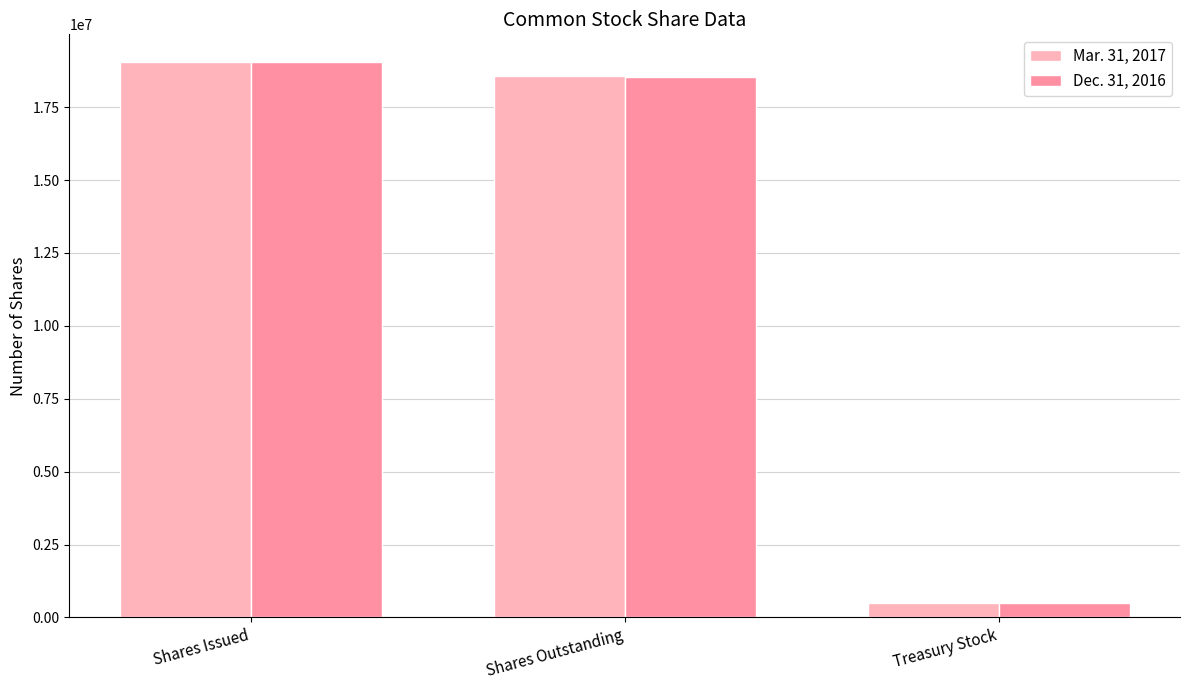

Which category has the highest value in the Mar. 31, 2017 series?

Shares Issued